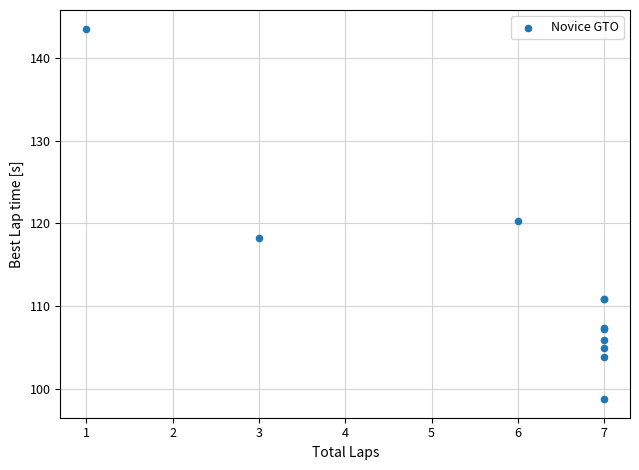

What Y value in the scatter plot is closest to 121?

120.3